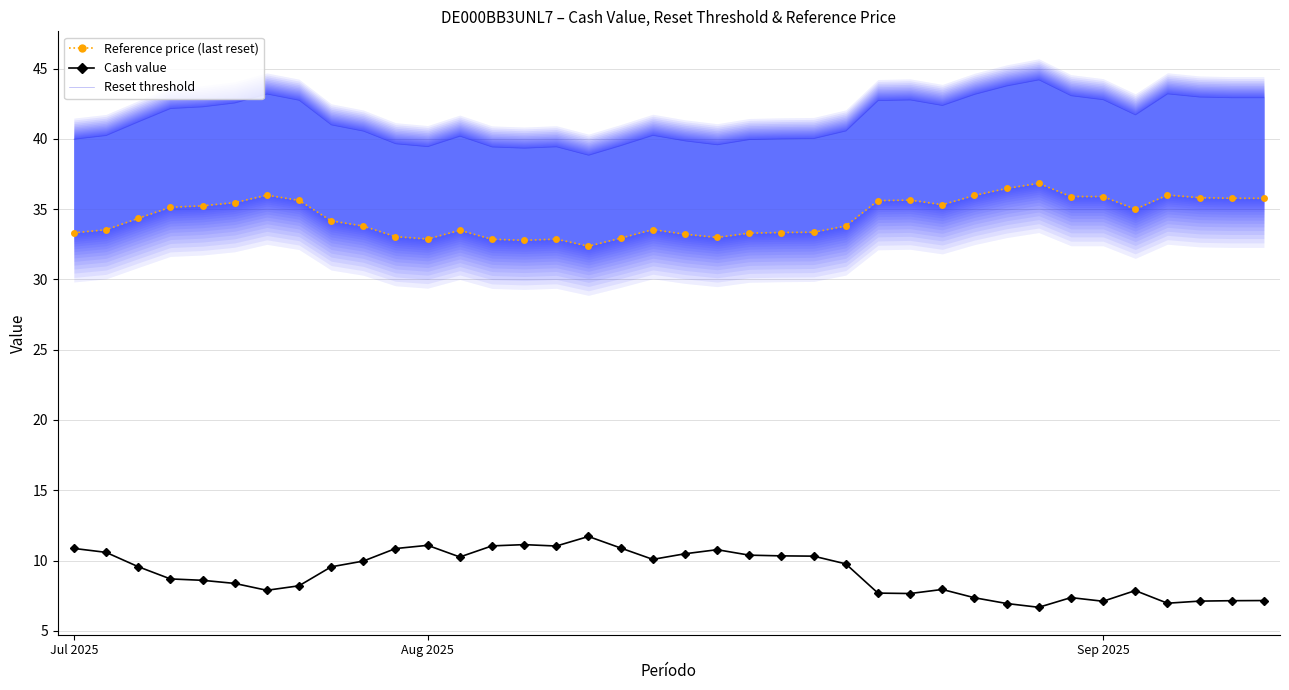

Is this an area chart (filled region under the line)?

No